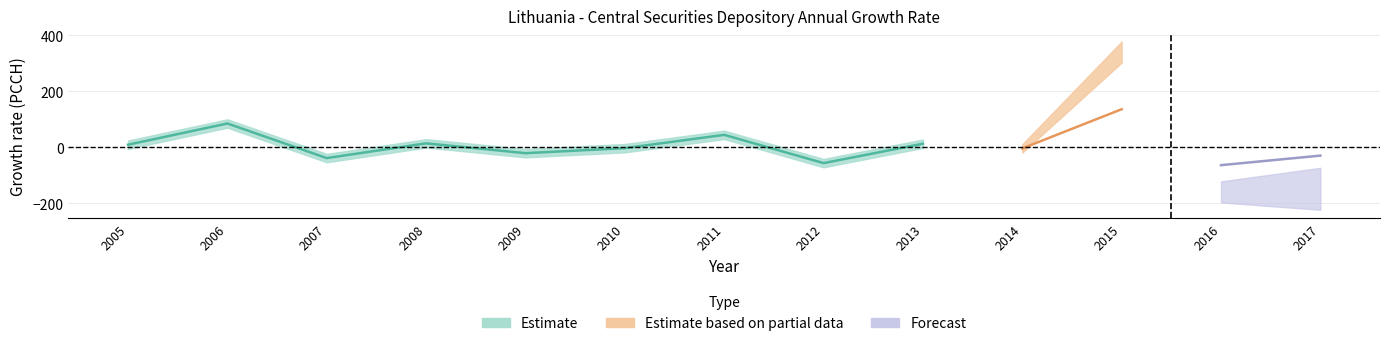

At which category does the chart reach its peak across all series?

2015